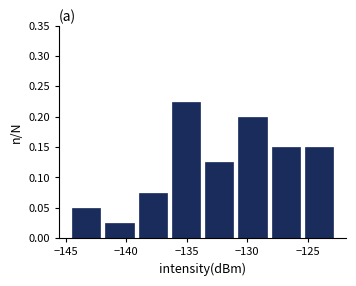

How tall is the bar that spans -128.0 to -125.0 on the x-axis? Neither the bar edges nor the heights are printed on the chart, so give them approximately, as read against the axes.

0.150